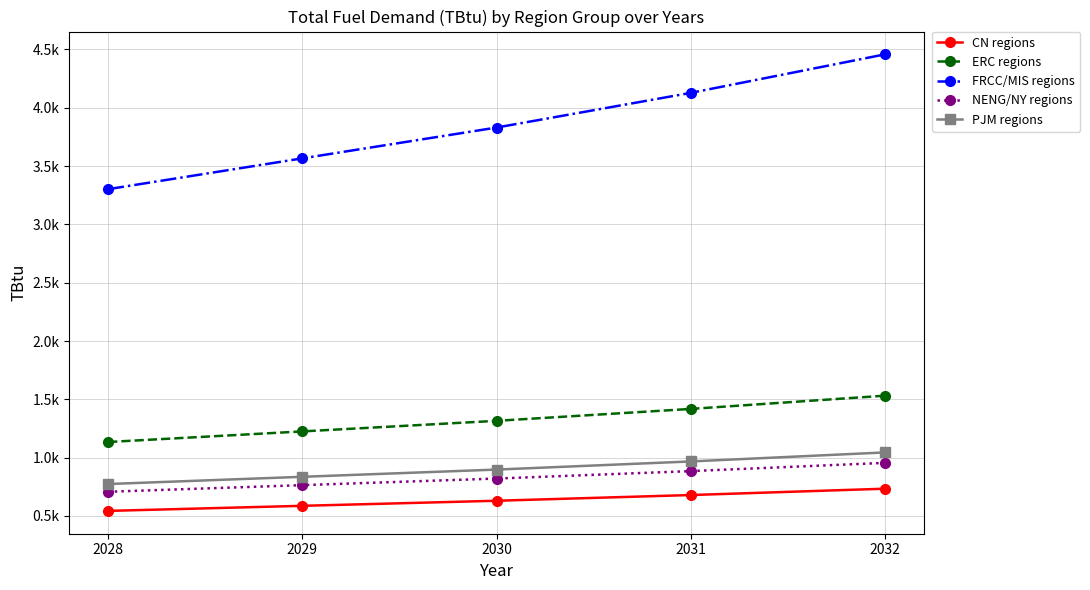

At which label does PJM regions reach its peak?

2032